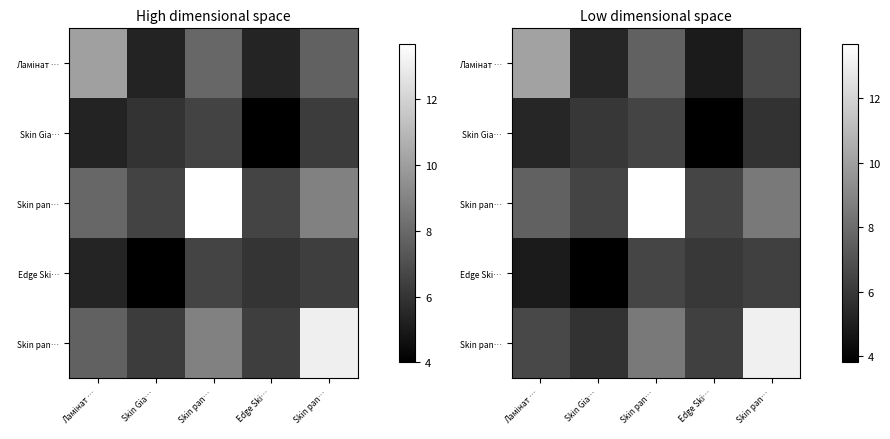

Which label corresponds to the smallest value in the chart?

Edge Ski…